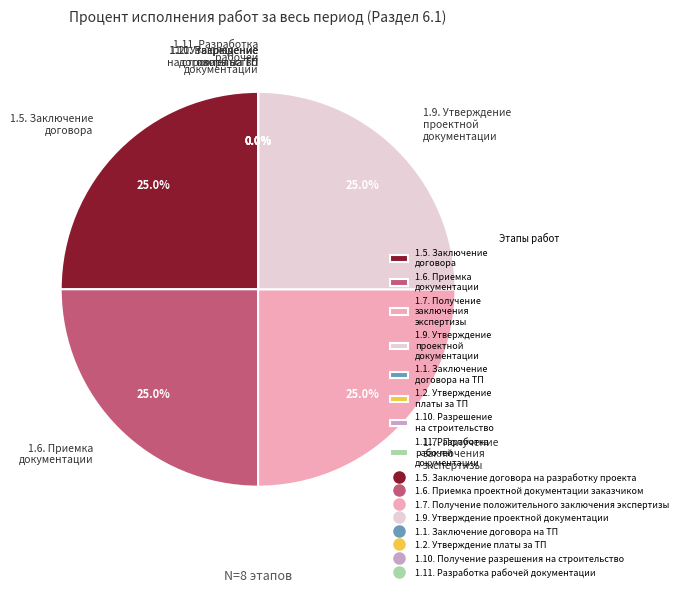

Combined, do 1.1. Заключение договора на ТП and 1.6. Приемка проектной документации заказчиком account for over 50%?

No